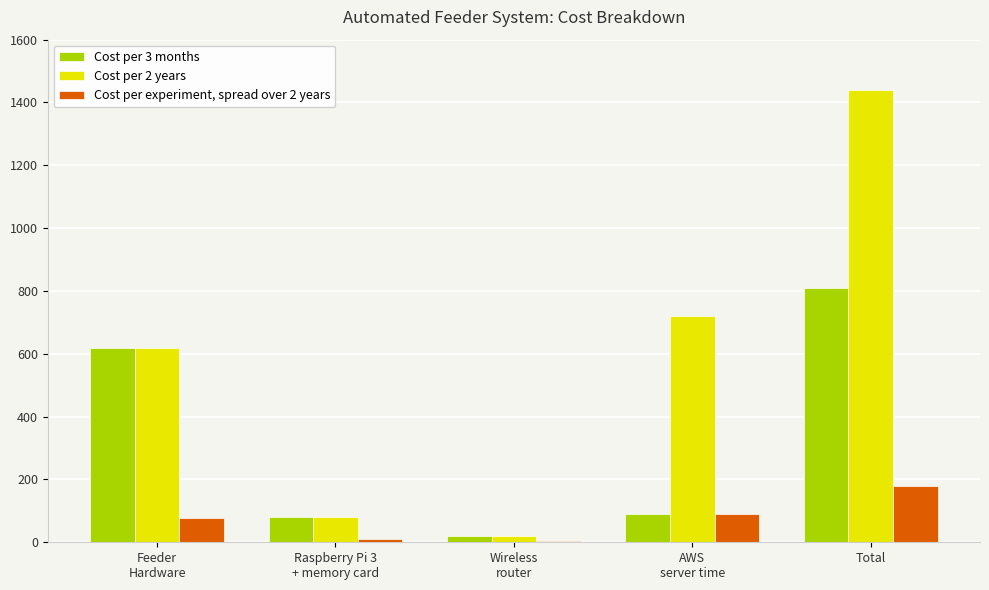

What is the greatest value displayed?

1438.2